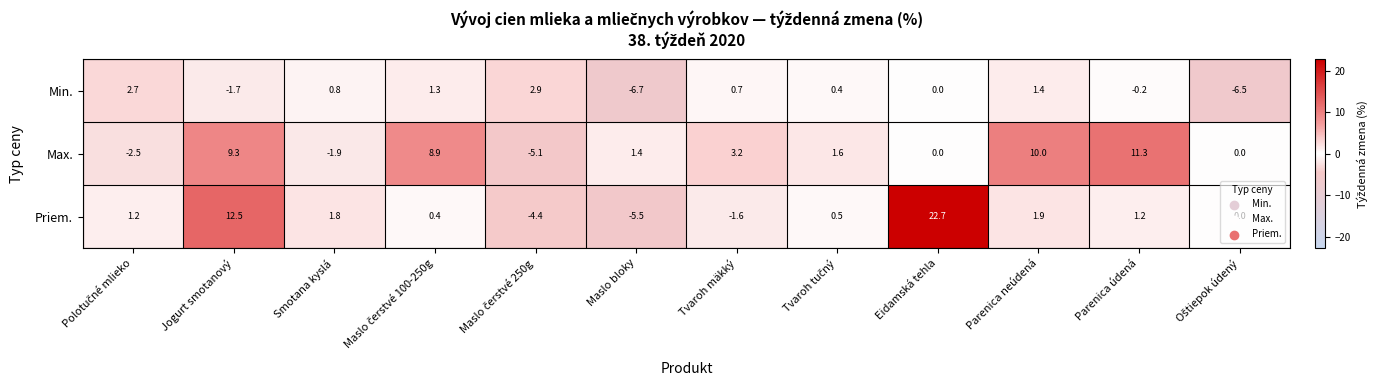

What is the average value of the Min. series?

-0.4